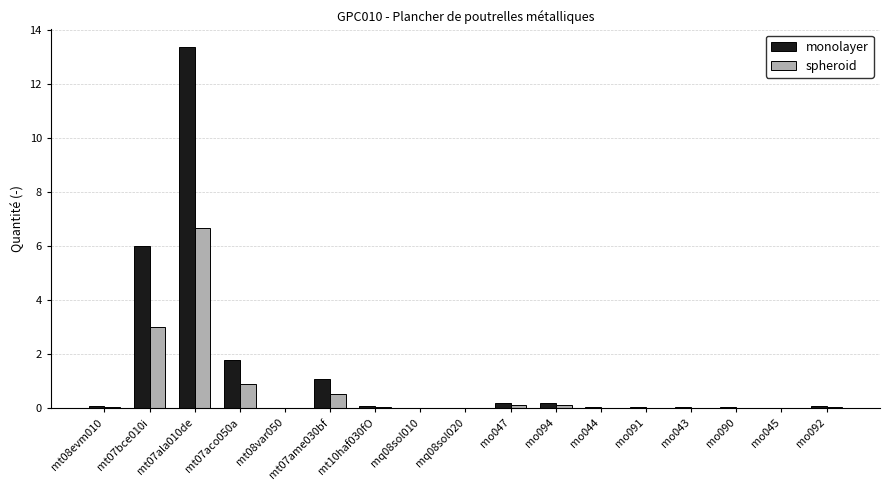

Is it true that spheroid equals 0.0 at mo090?

True